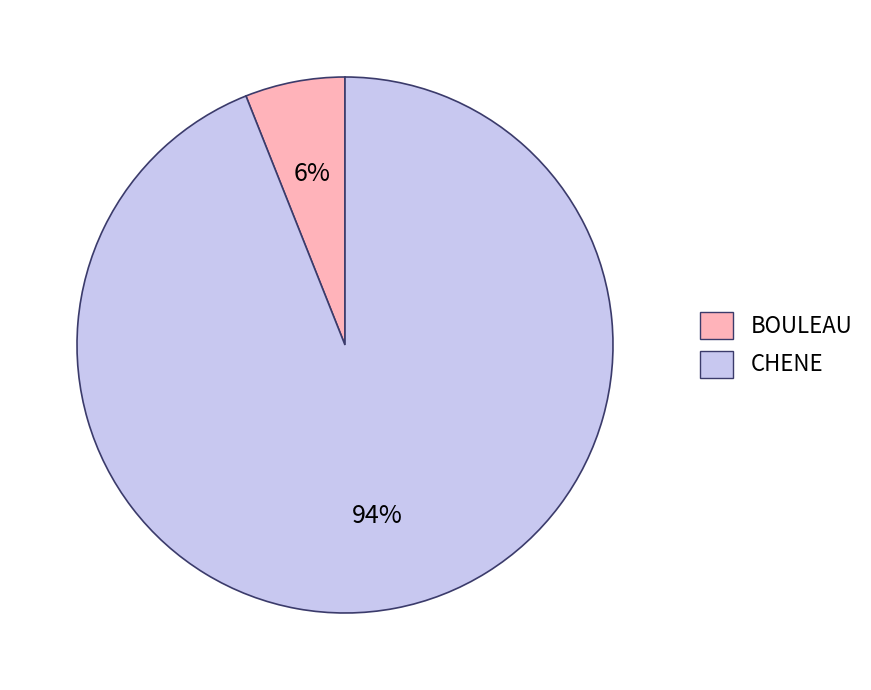

The BOULEAU slice represents 6% of the pie. True or false?

True